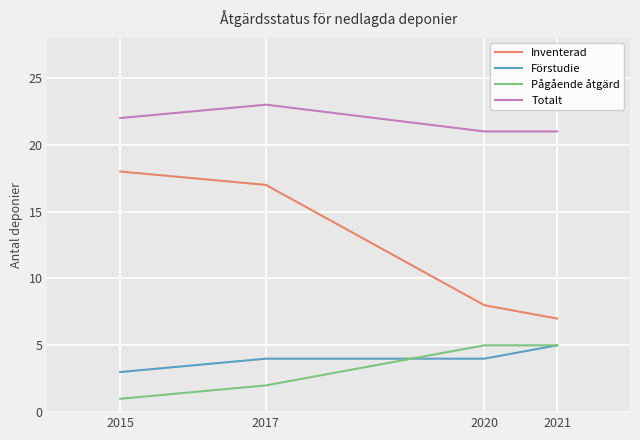

At how many categories does at least one series exceed 6?

4